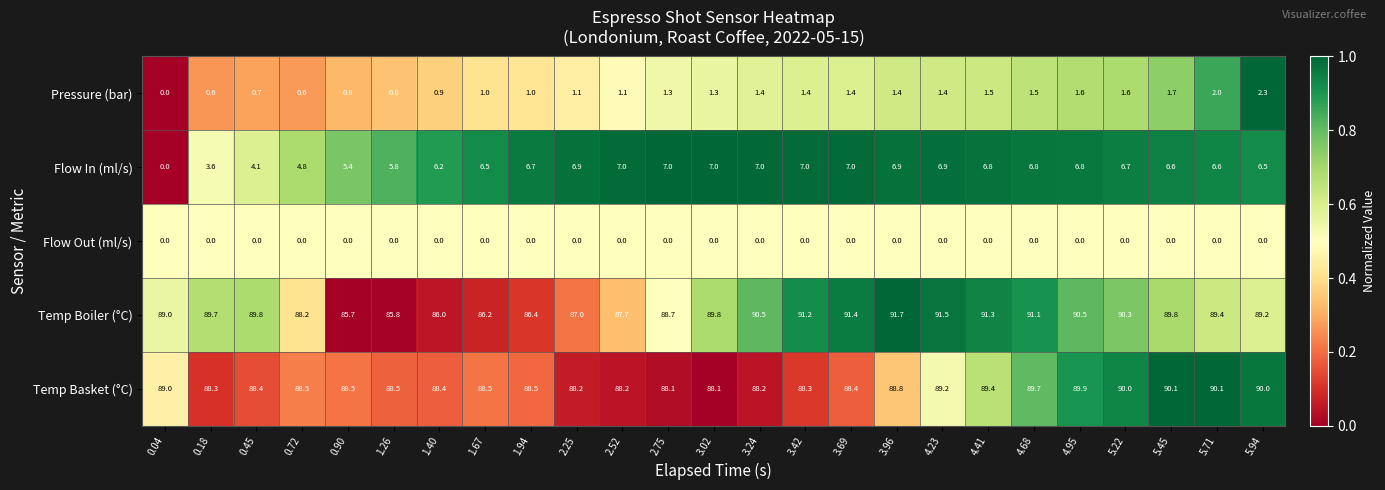

What is the highest value of the Temp Boiler (°C) series?

91.7